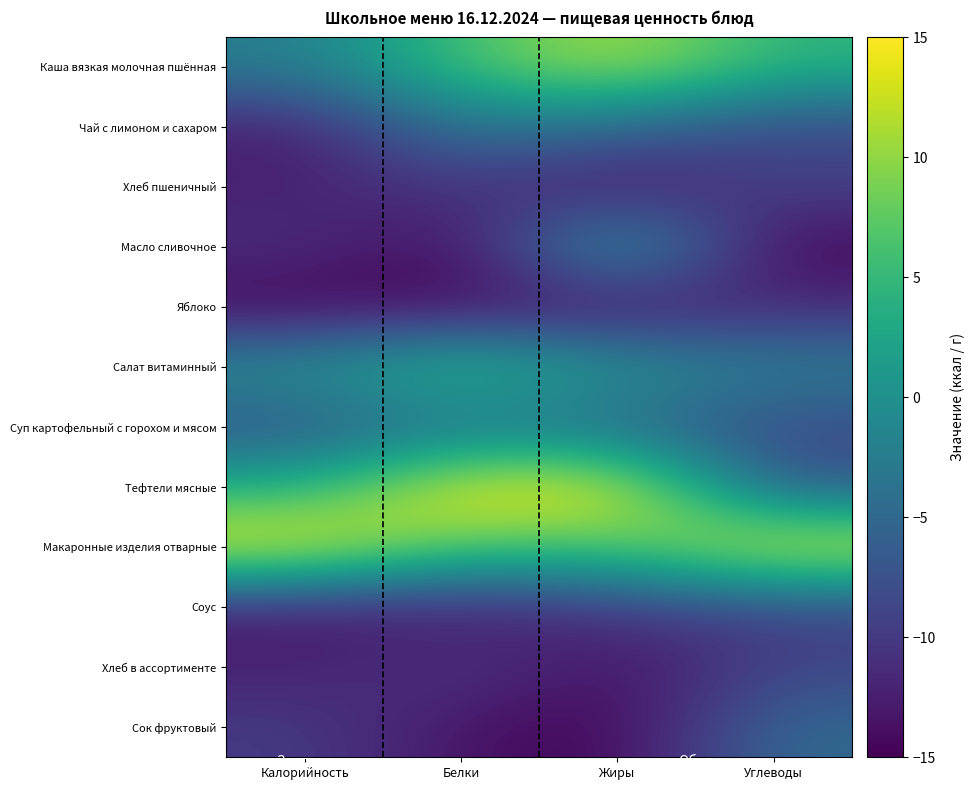

At how many categories does at least one series exceed 8?

4